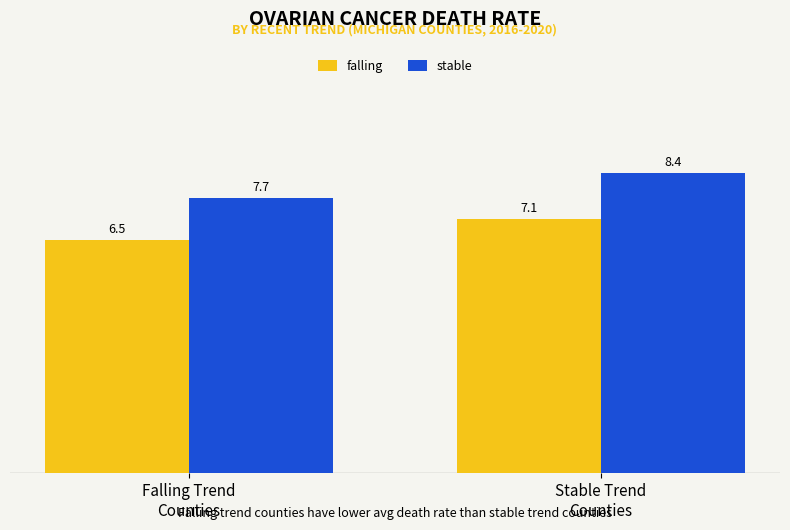

Reading left to right, what are all the values shown in this chart?

falling: Falling Trend
Counties=6.5	Stable Trend
Counties=7.1
stable: Falling Trend
Counties=7.7	Stable Trend
Counties=8.4